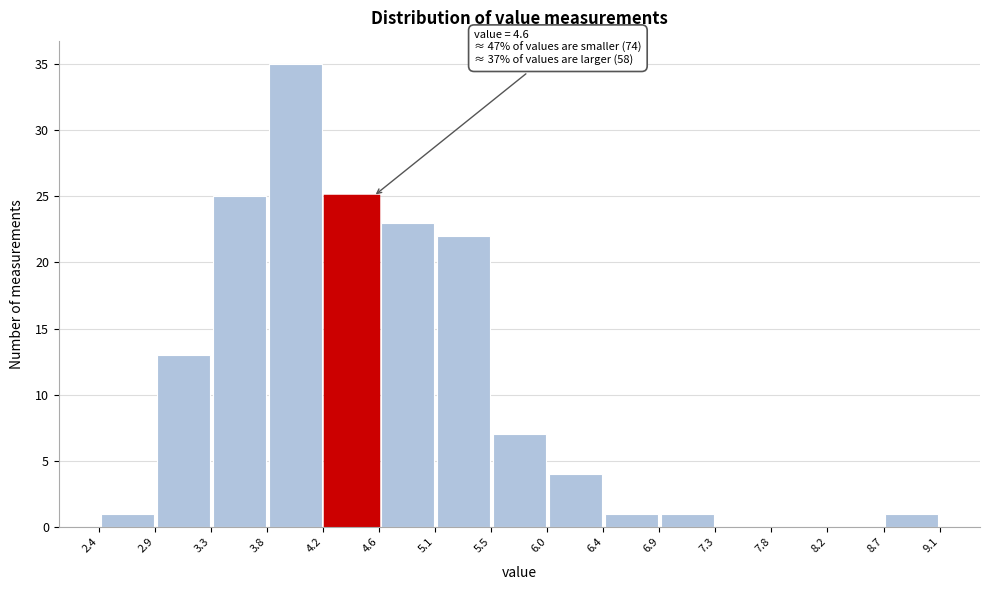

Over which range of the x-axis is the bar tallest?

3.8 to 4.2